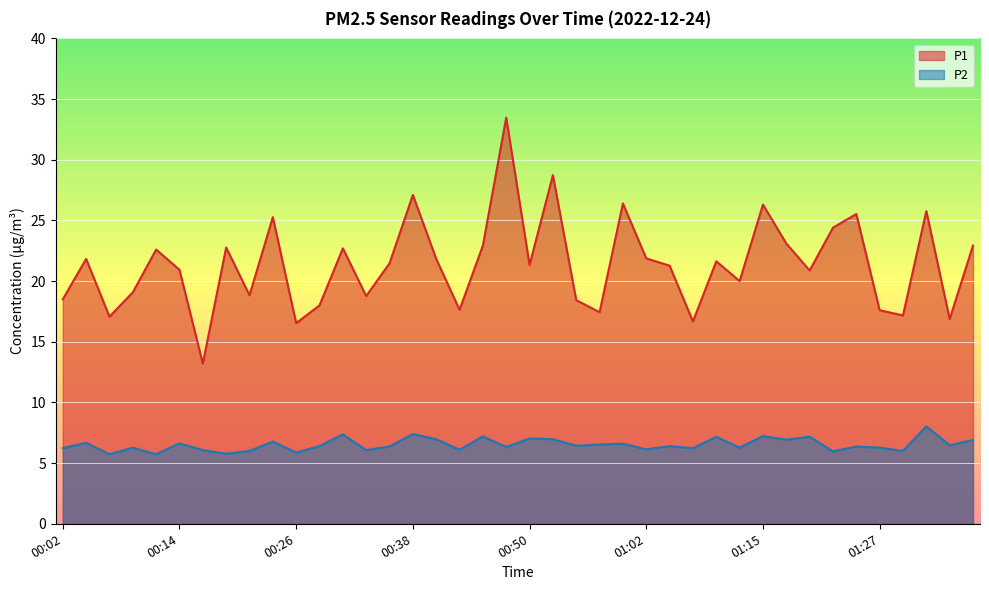

True or false: P2 has a value of 6.4 at 00:55.

True